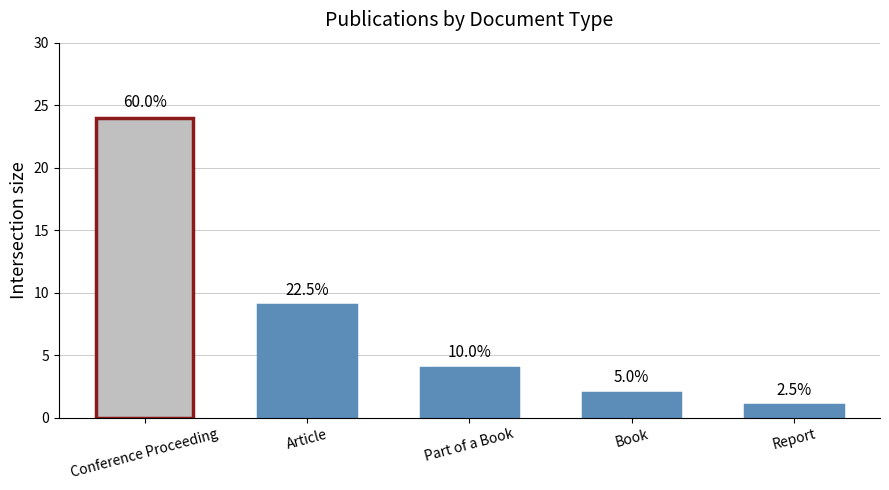

Reading right to left, list all the values displayed in this chart.

Report=1	Book=2	Part of a Book=4	Article=9	Conference Proceeding=24